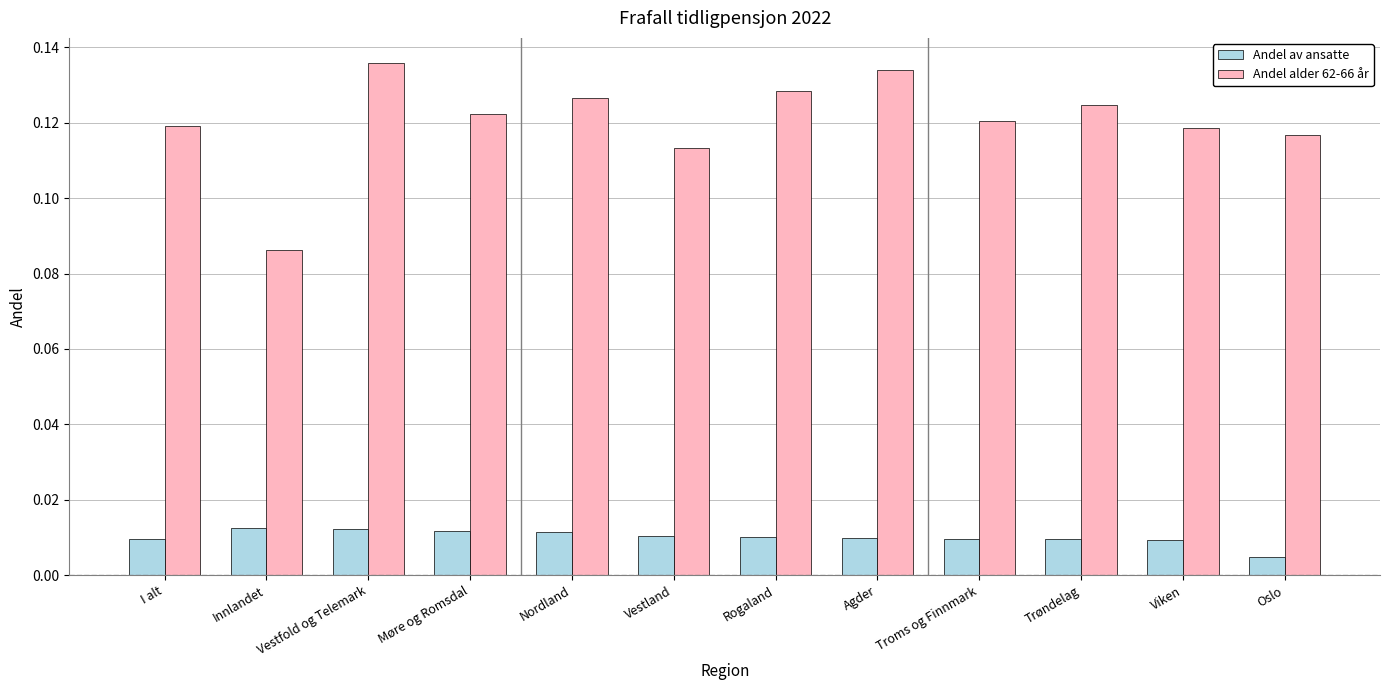

At Trøndelag, list the series in order from smallest to largest.

Andel av ansatte, Andel alder 62-66 år